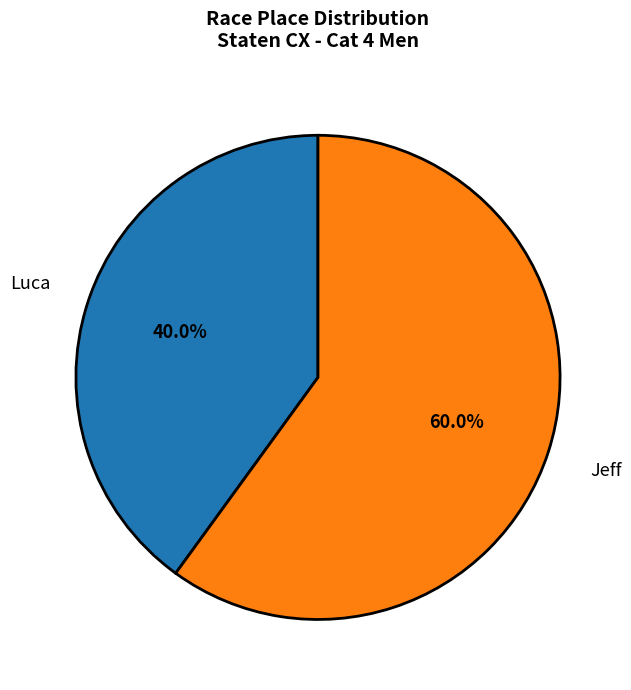

Do Jeff and Luca together represent more than half of the pie?

Yes